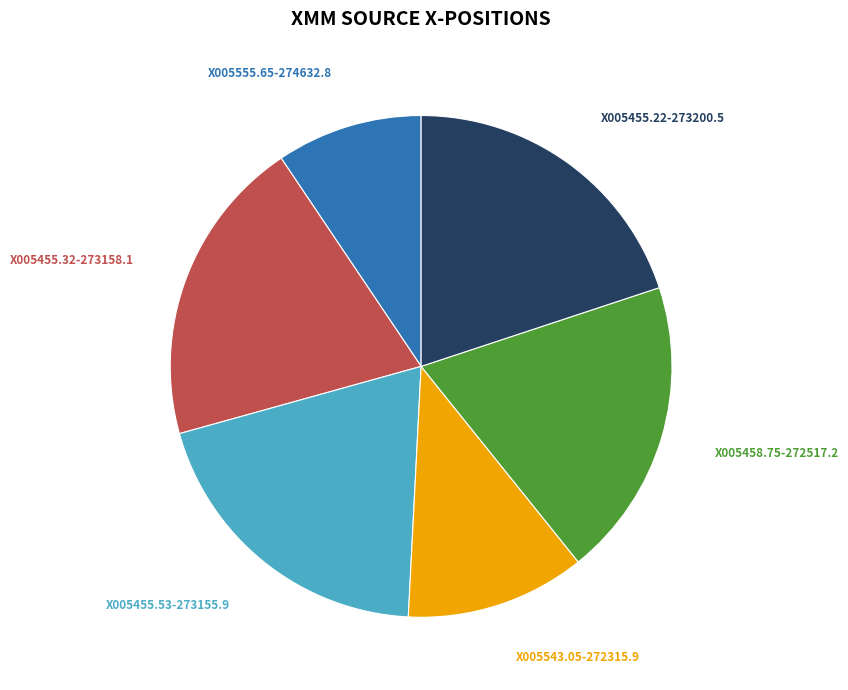

How many segments does this pie chart have?

6